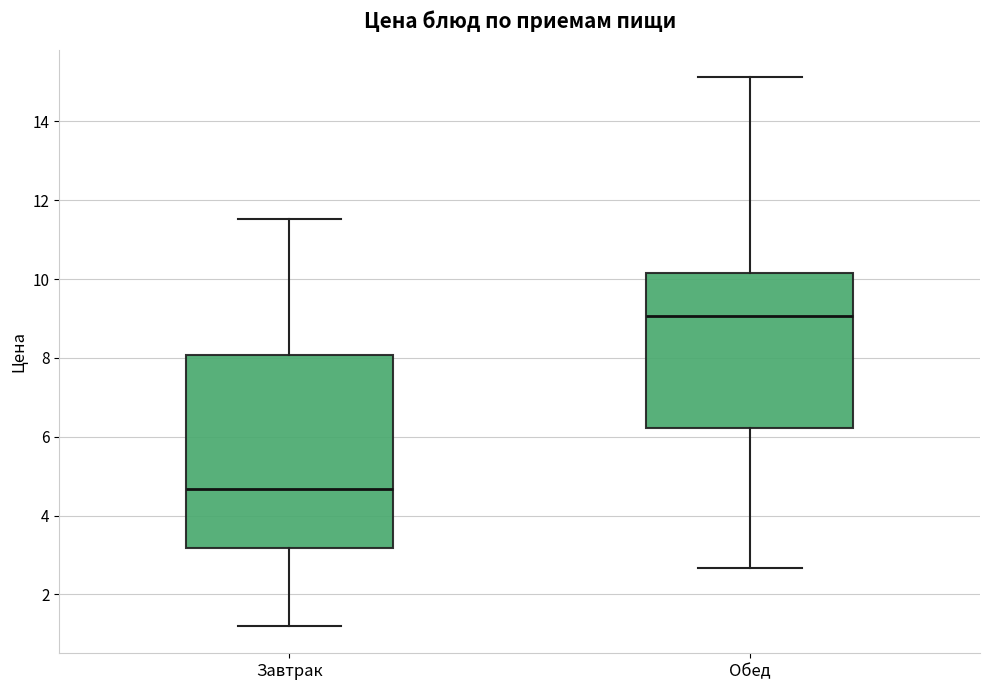

Reading left to right, read every box against the y-axis: the position of its median line, the range the box covers, and the ends of its whiskers. The values are not printed on the chart, so give them approximately, as read against the axis.

Завтрак: median 4.6, box 3.2 to 8.0, whiskers 1.2 to 11.6
Обед: median 9.0, box 6.2 to 10.2, whiskers 2.6 to 15.2